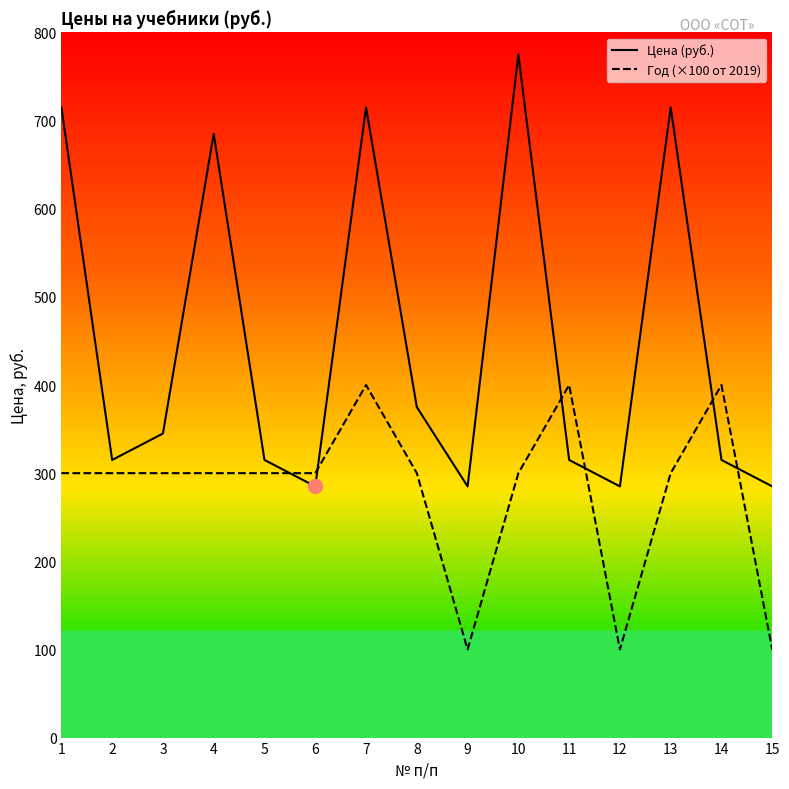

Between 11 and 14, which series saw the biggest shift?

Цена (руб.)